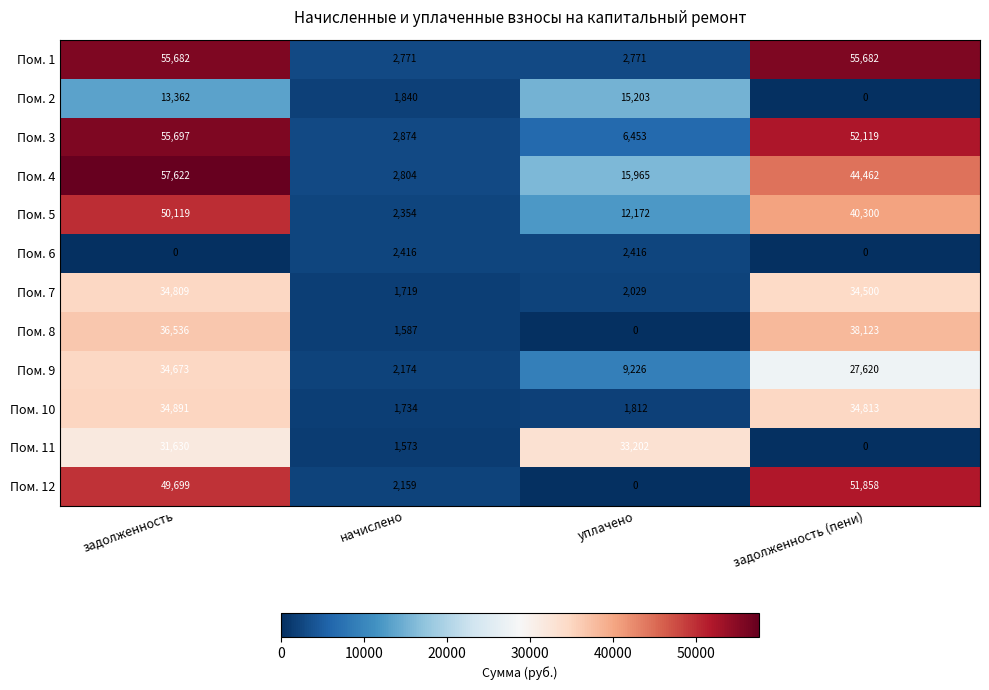

What is the greatest value displayed?

57622